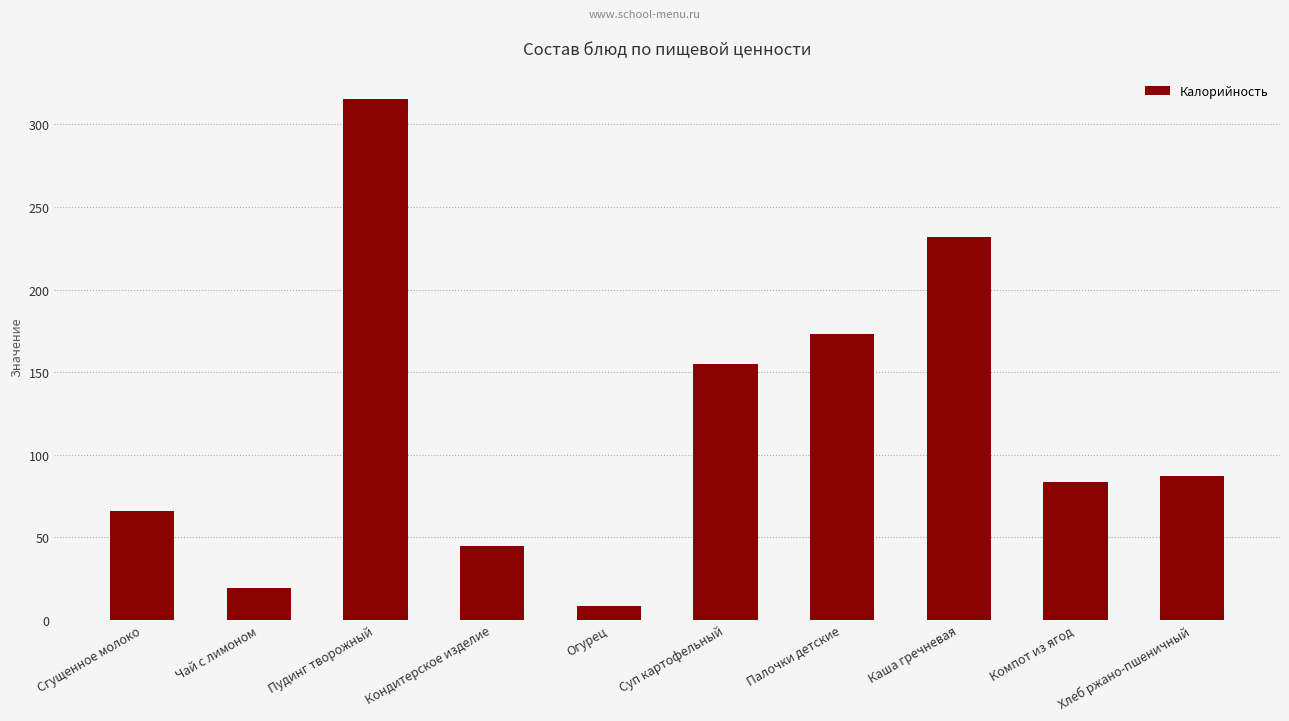

Read the value at Сгущенное молоко.

66.0